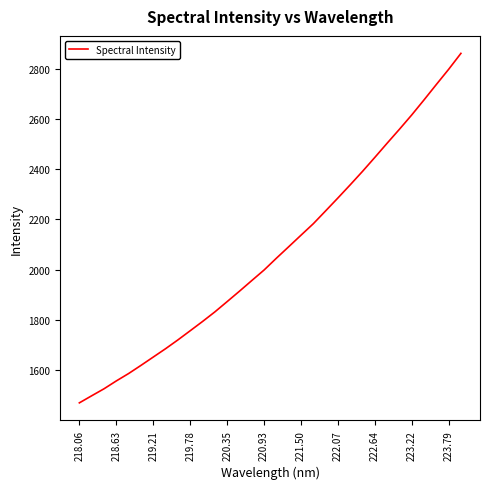

What is the difference between the maximum and minimum values?

1391.3